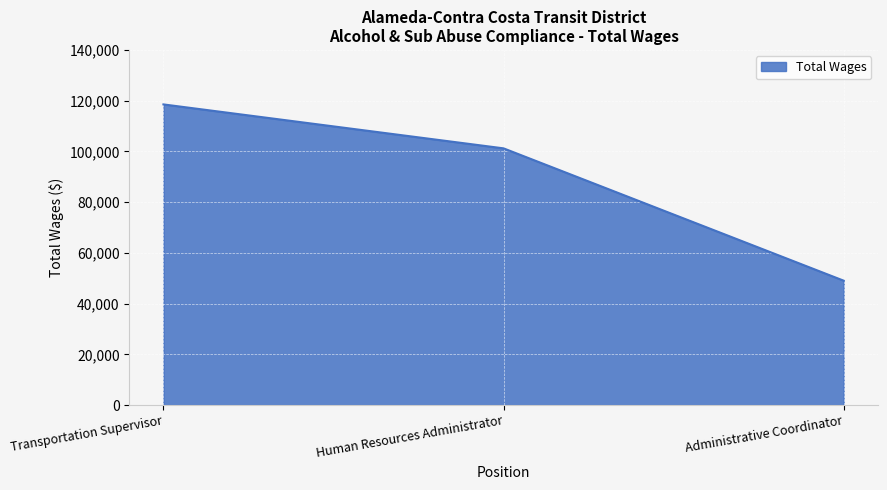

True or false: the data shows 151663 at Human Resources Administrator.

False